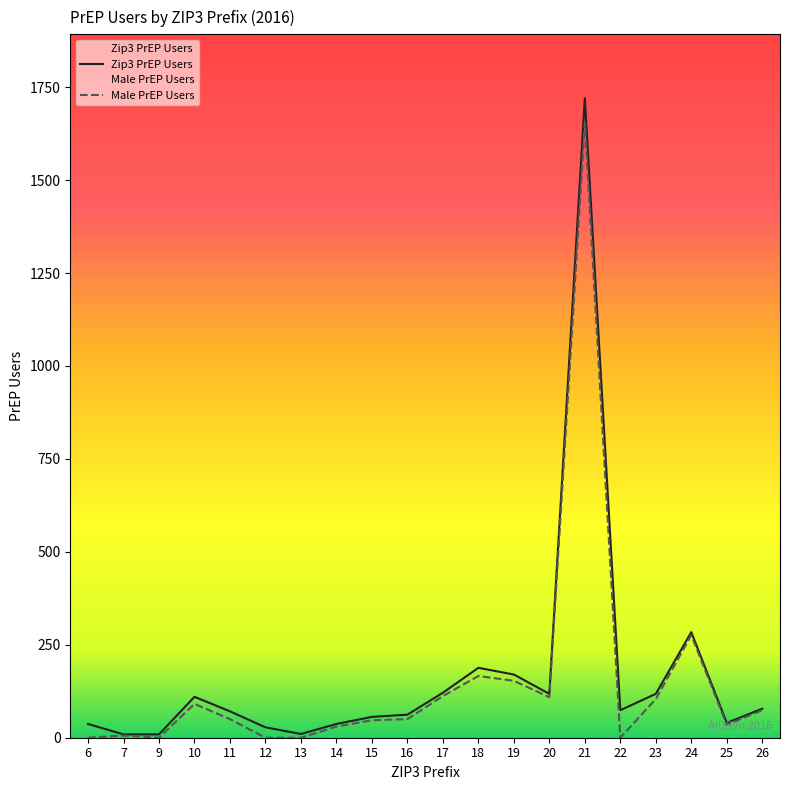

What is the maximum value shown in the chart?

1720